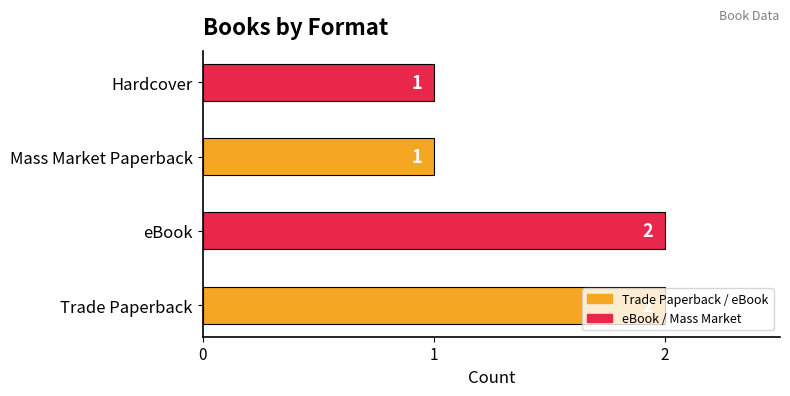

Approximately how many times larger is the value at Mass Market Paperback compared to Trade Paperback?

0.5